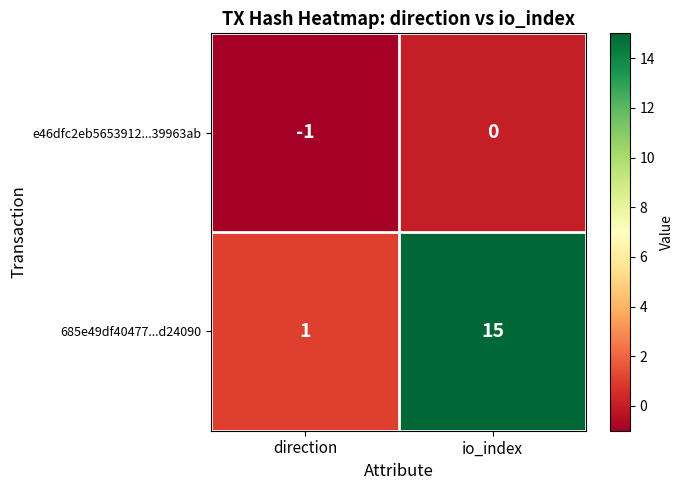

How many distinct data groups are displayed?

2